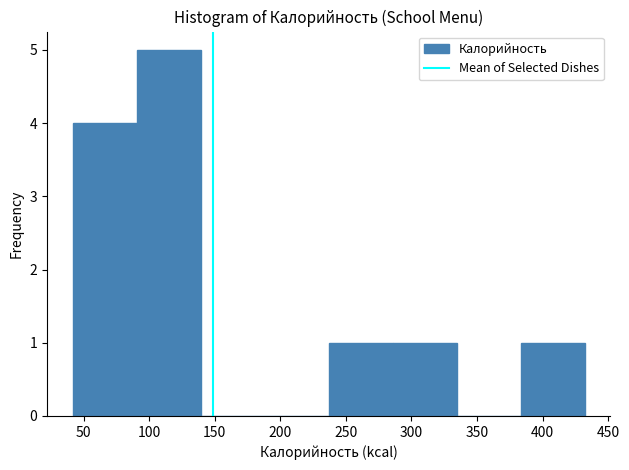

Which range on the x-axis has the tallest bar?

90 to 140